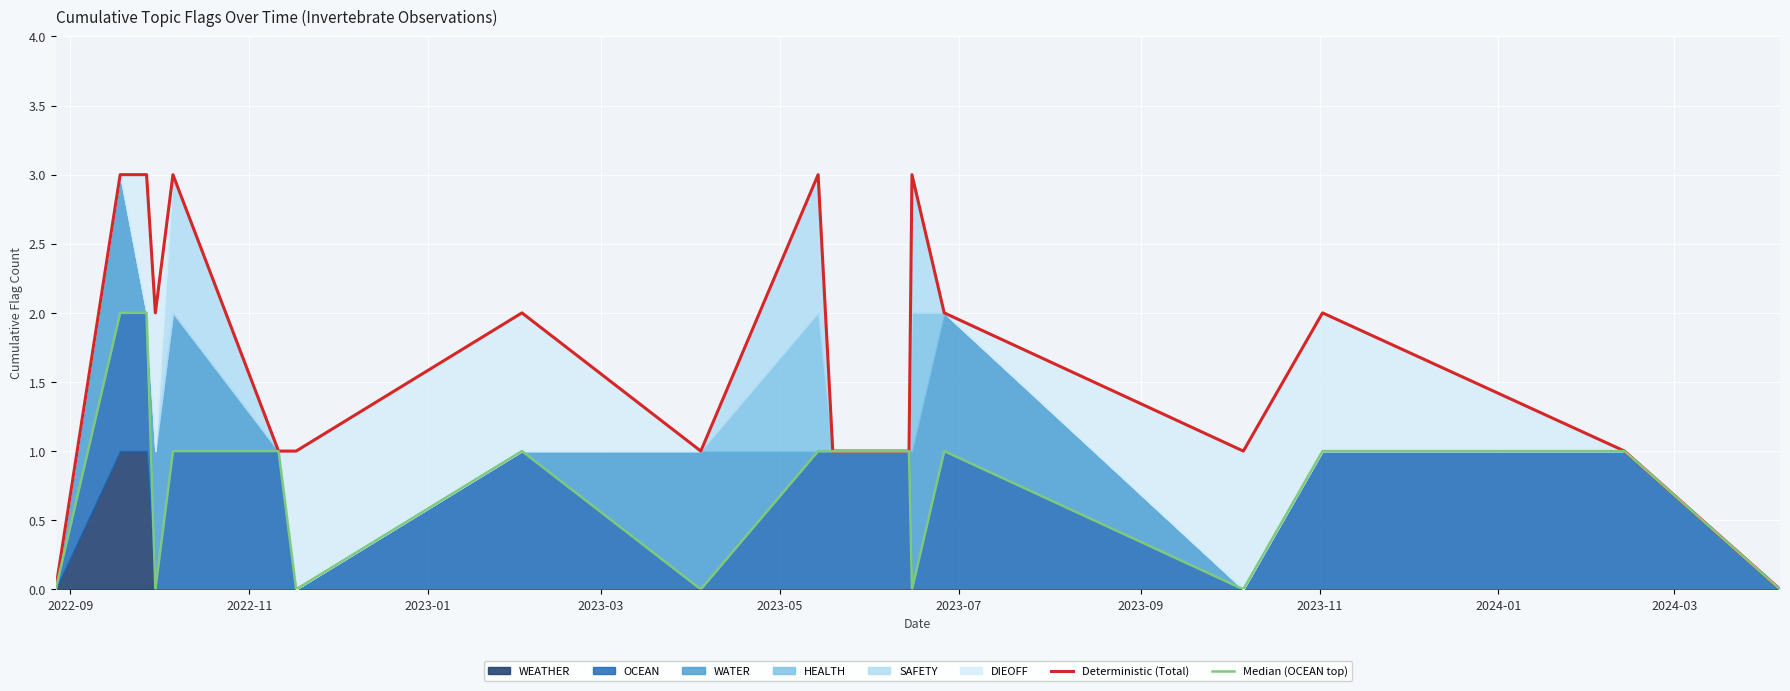

Between 2022-09 and 2023-03, which series saw the biggest shift?

Deterministic (Total)